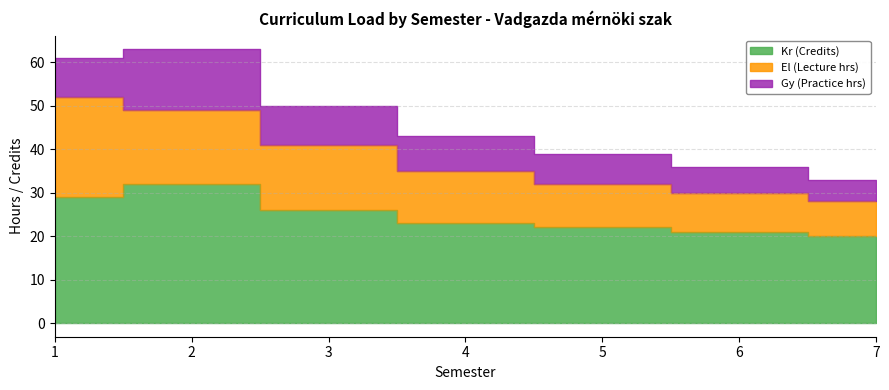

What are all the series names shown in the legend?

Kr (Credits), El (Lecture hrs), Gy (Practice hrs)